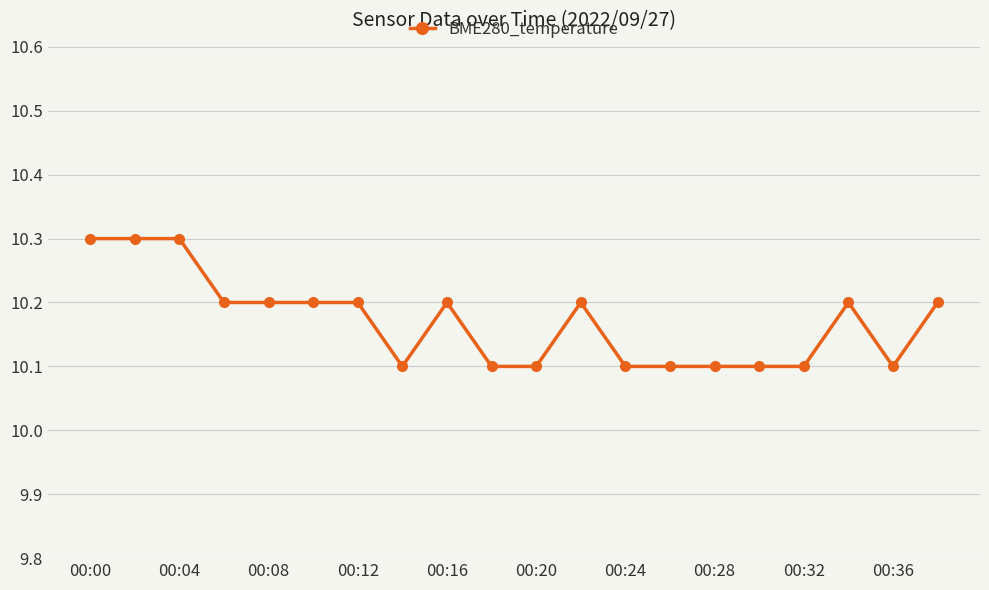

Count the values in the range 10 to 11.

20